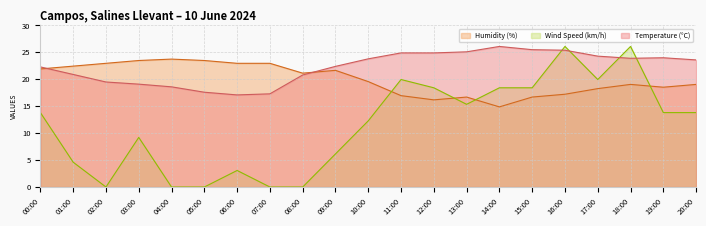

How many interior local peaks does the Wind Speed (km/h) series have?

5